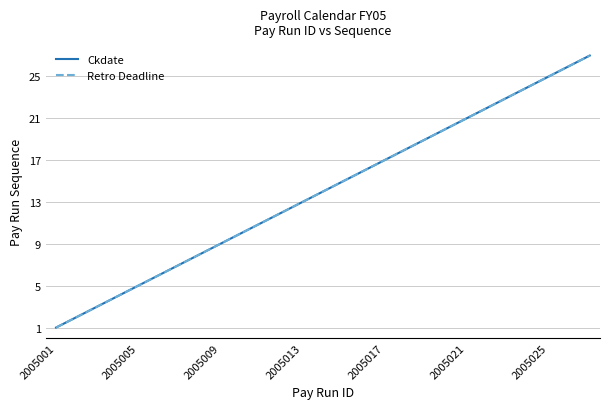

True or false: Retro Deadline has more than 0 interior local peaks.

False